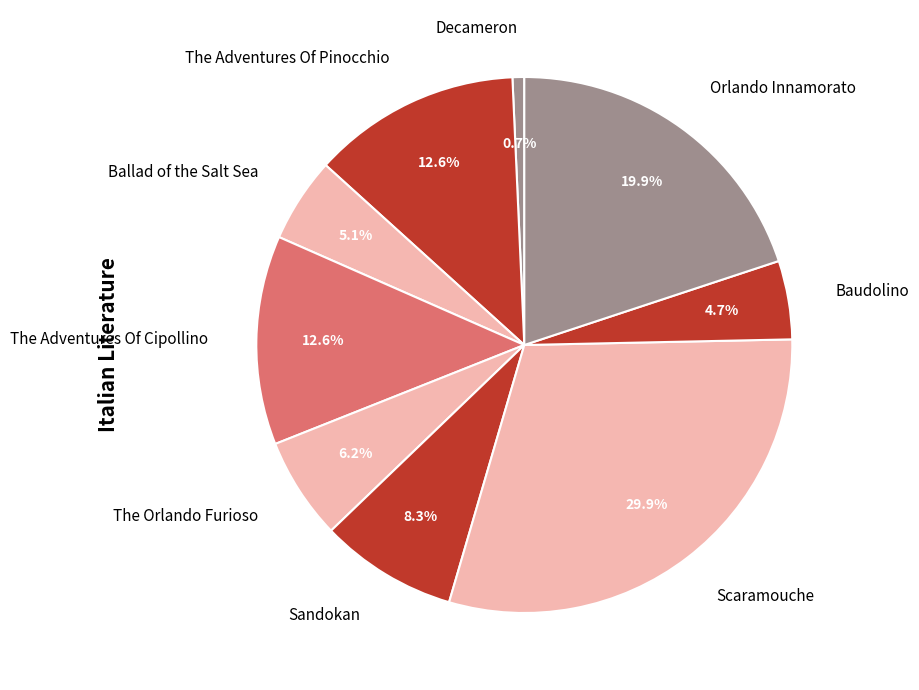

Is there any slice that represents more than half of the pie?

No